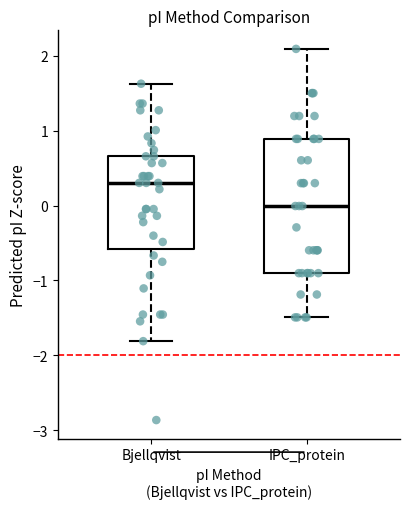

Where does the median line of the box for IPC_protein sit on the y-axis? The values are not printed on the chart, so give them approximately, as read against the axis.

0.0